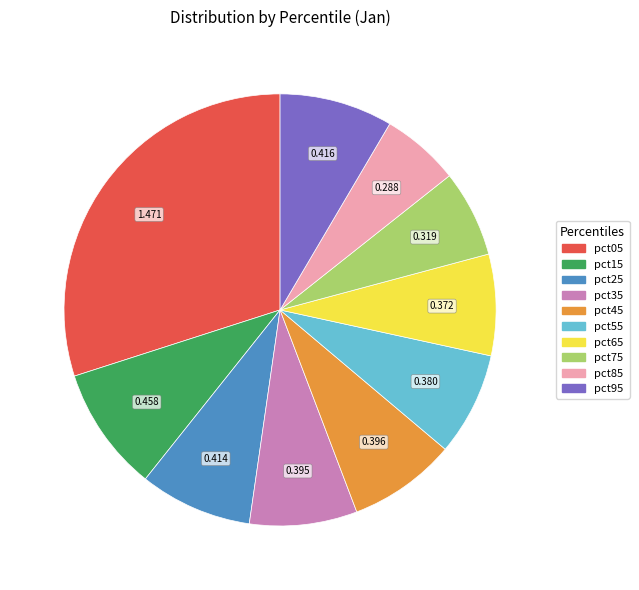

Does pct15 account for over 50% of the chart?

No